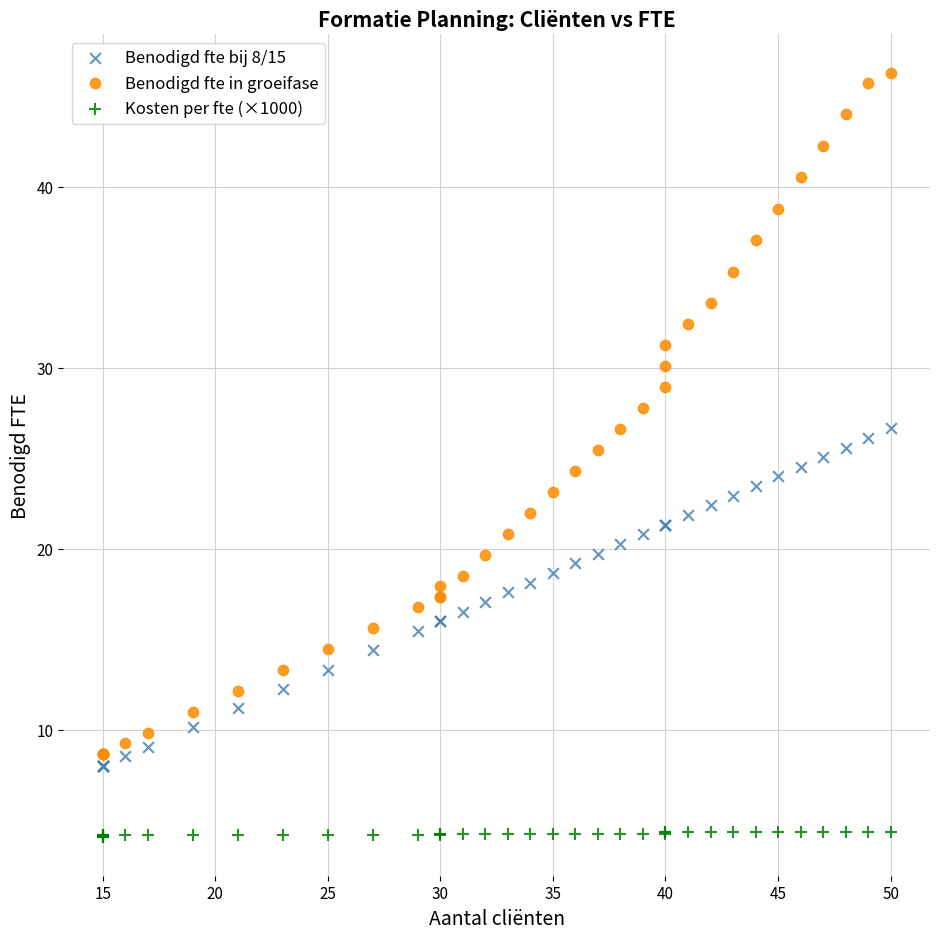

Which series contains the lowest Y value?

Kosten per fte (×1000)